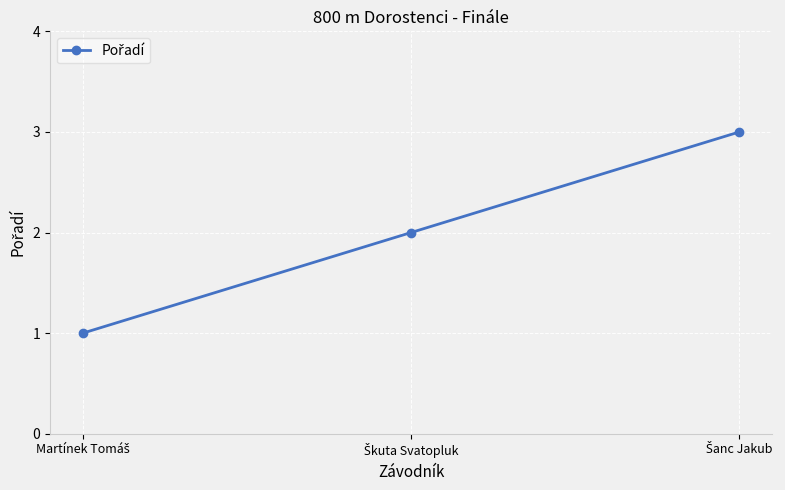

What is the average value?

2